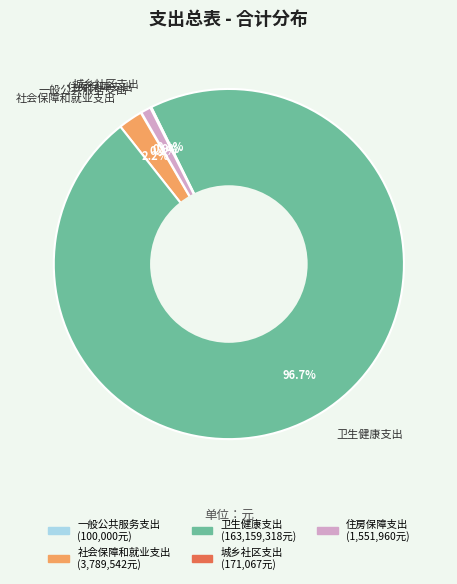

Is the sum of 社会保障和就业支出 and 卫生健康支出 greater than half?

Yes